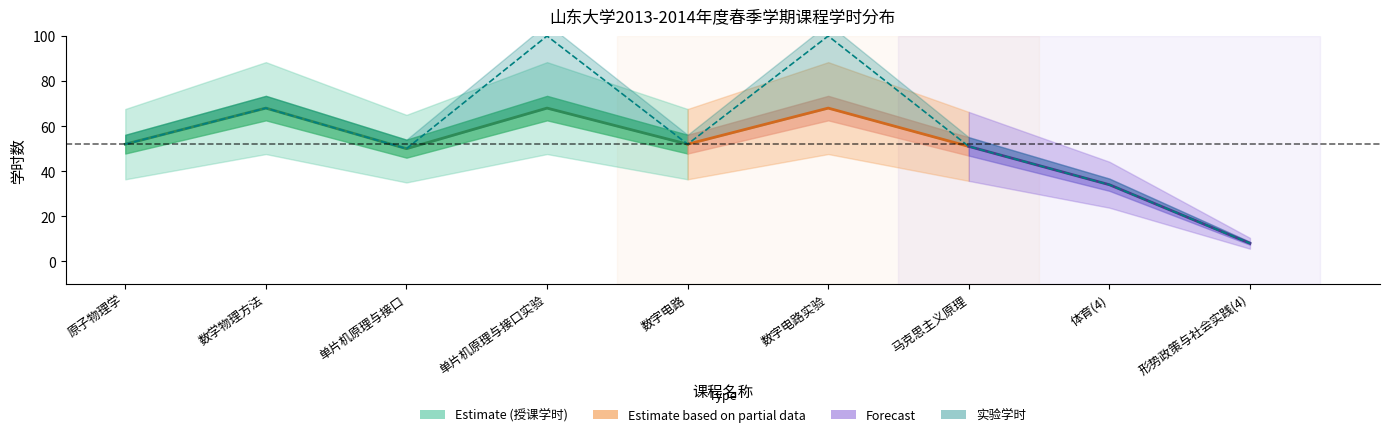

Which series has the largest total across all categories?

授课学时